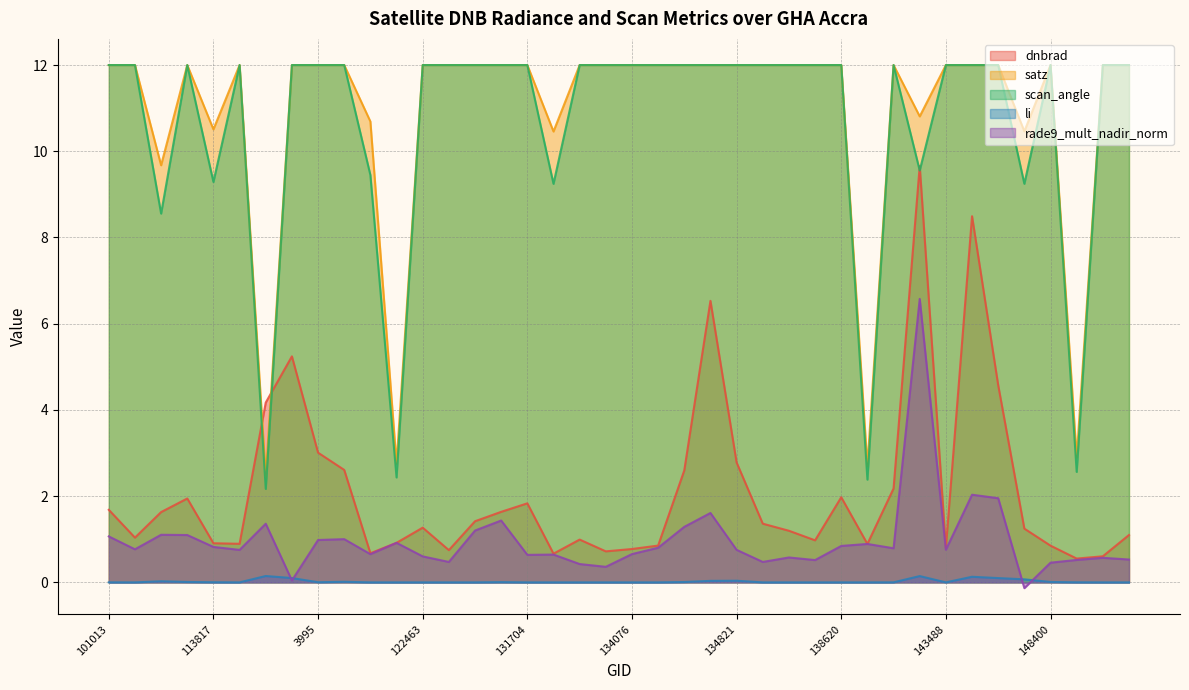

Which series has the largest total across all categories?

satz